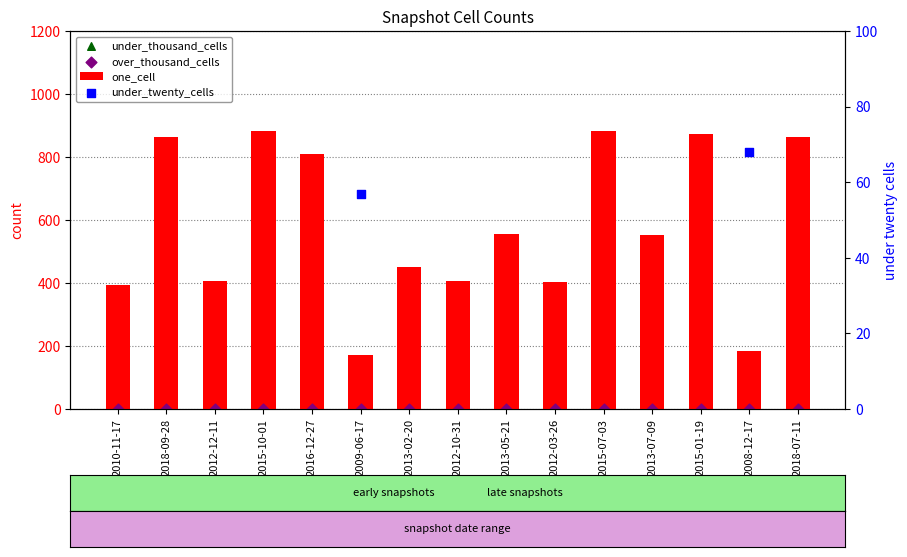

Which series has the largest Y range (max minus min)?

under_twenty_cells